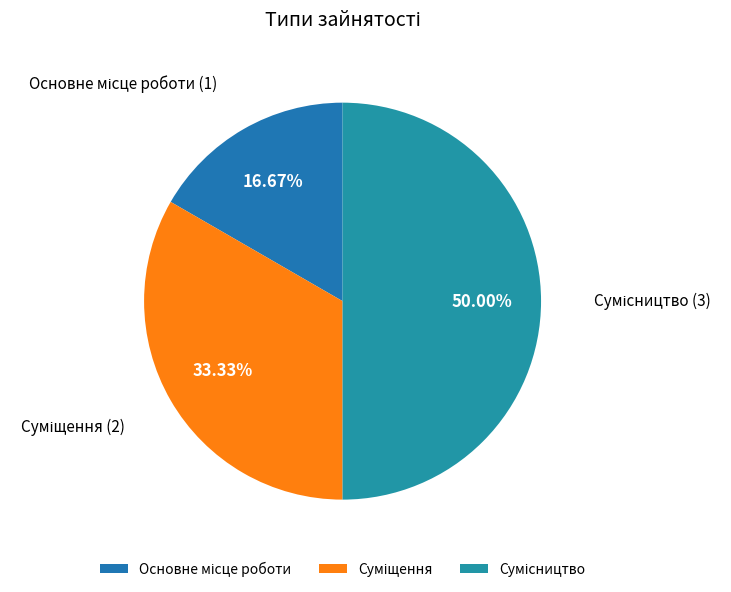

What is the total percentage of Сумісництво and Суміщення?

83.3%